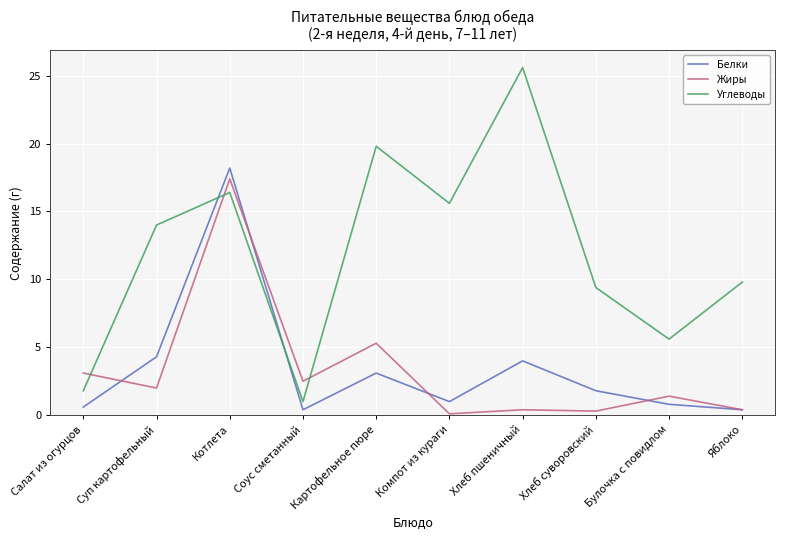

What is the average value of the Жиры series?

3.3